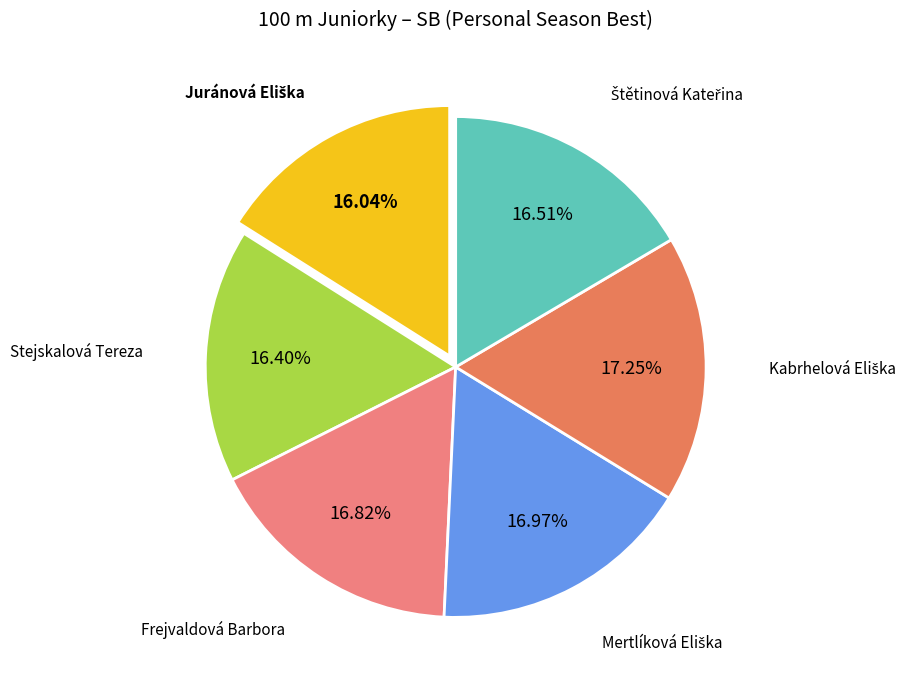

Is there any slice that represents more than half of the pie?

No